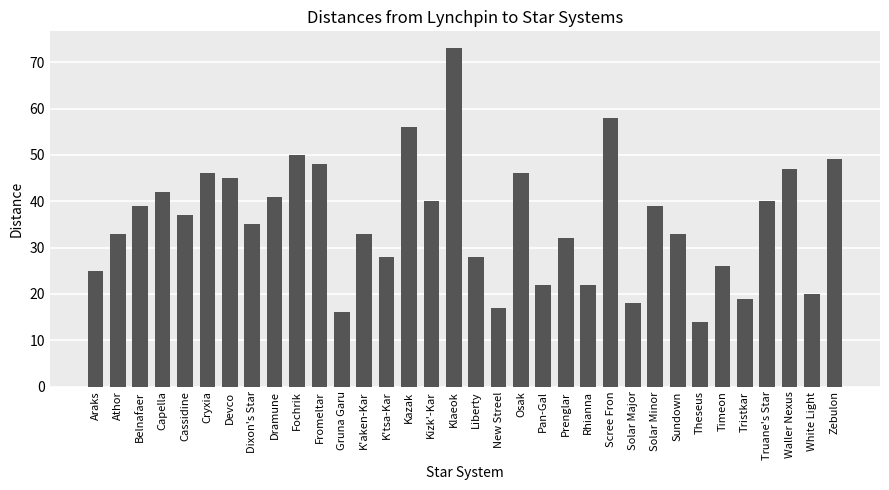

Is it true that the value at Zebulon is 49?

True